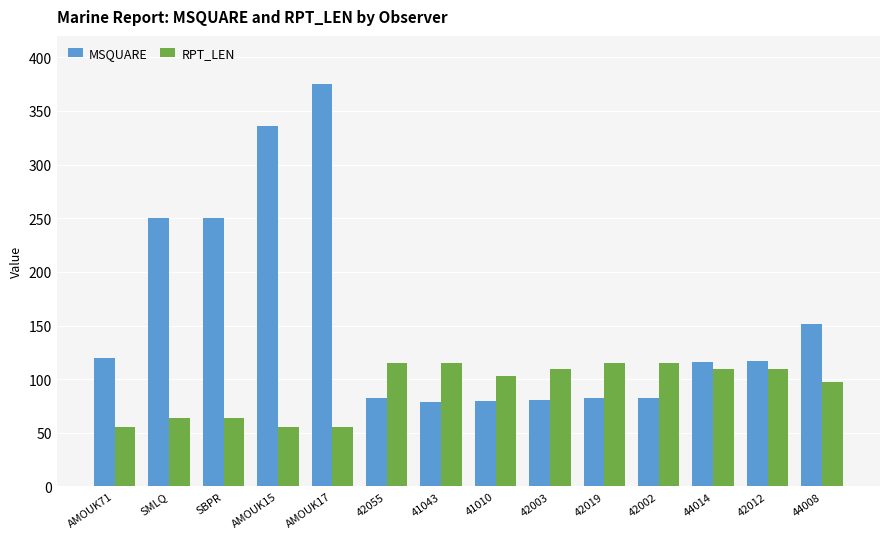

What is the label of the 7th bar from the right?

41010